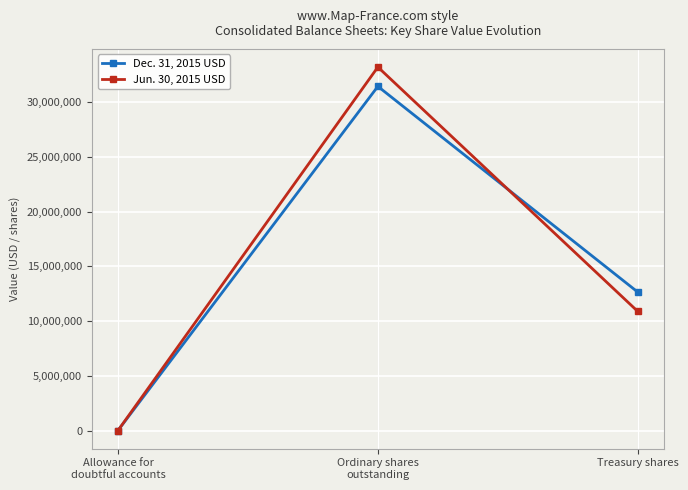

What are all the series names shown in the legend?

Dec. 31, 2015 USD, Jun. 30, 2015 USD